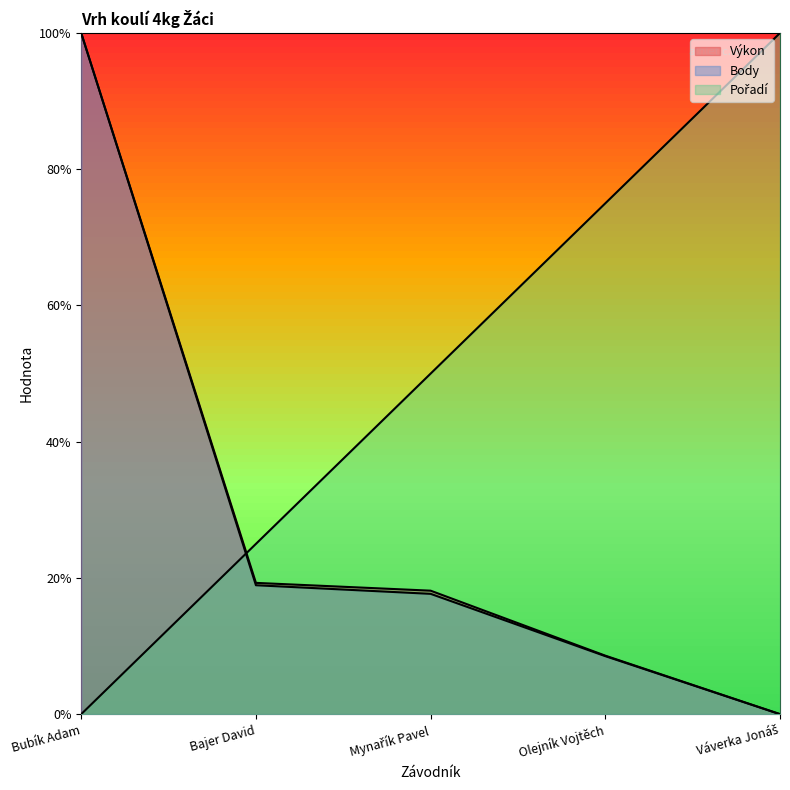

Where does the Výkon series first go above 18?

Bubík Adam